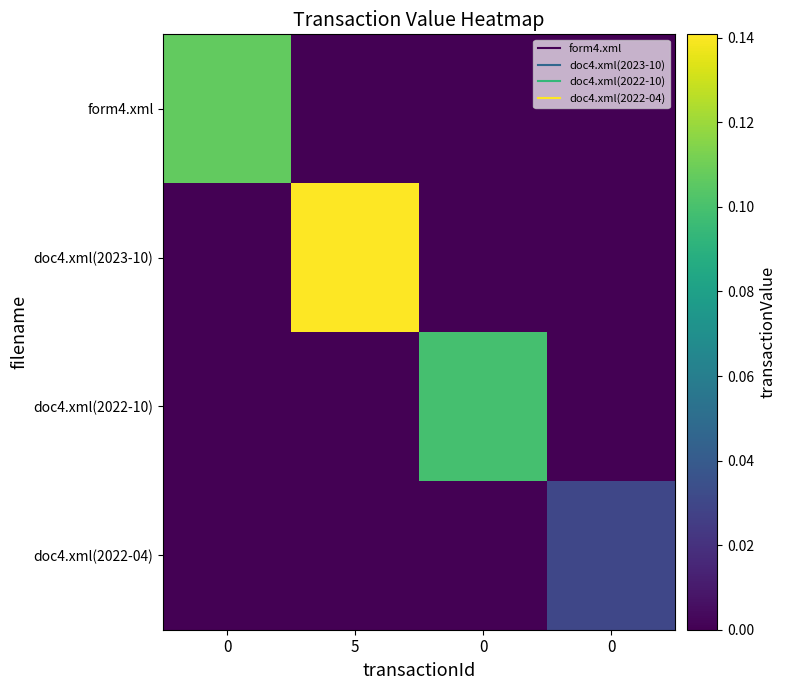

How many distinct data groups are displayed?

4